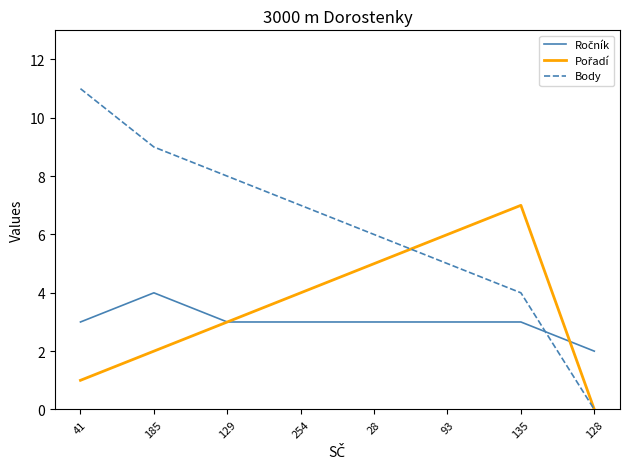

What is the total value across all series at 93?

14